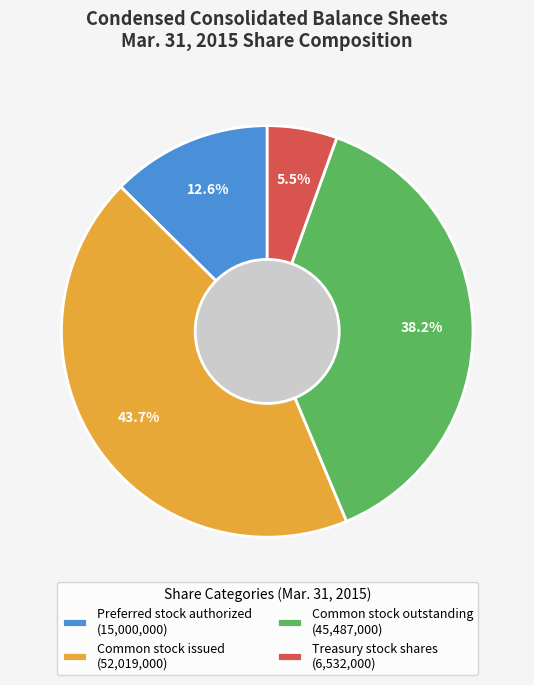

Combined, what portion of the pie is Common stock issued (52,019,000) and Common stock outstanding (45,487,000)?

81.9%